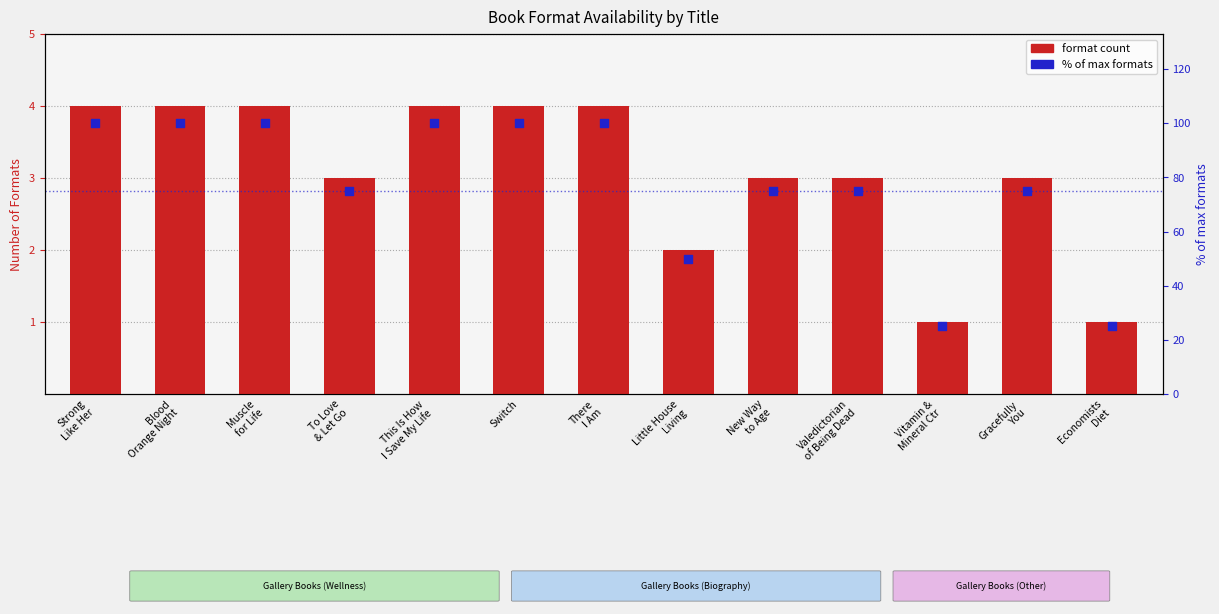

What are all the series names shown in the legend?

format count, % of max formats